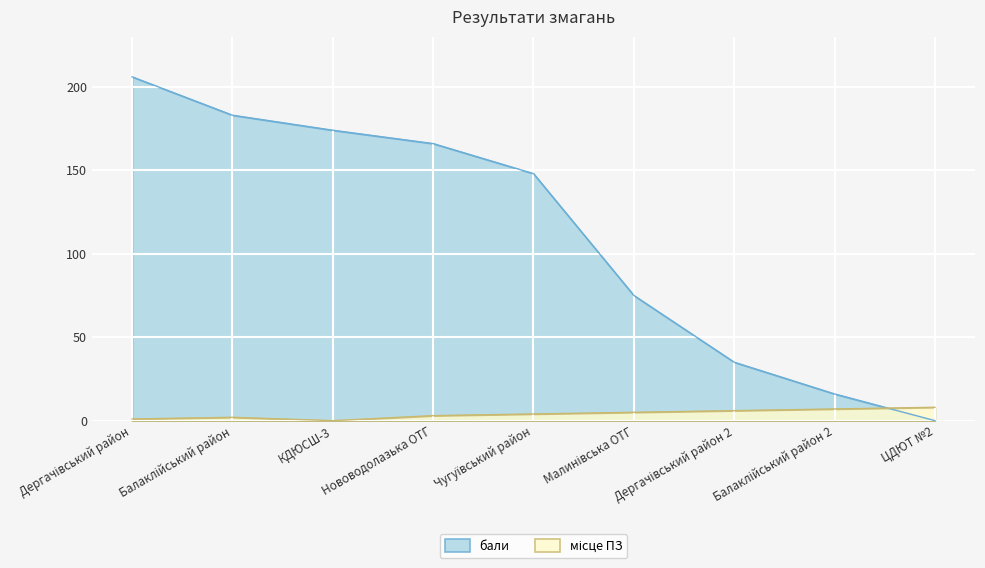

Between Балаклійський район and Нововодолазька ОТГ, which is larger?

Балаклійський район